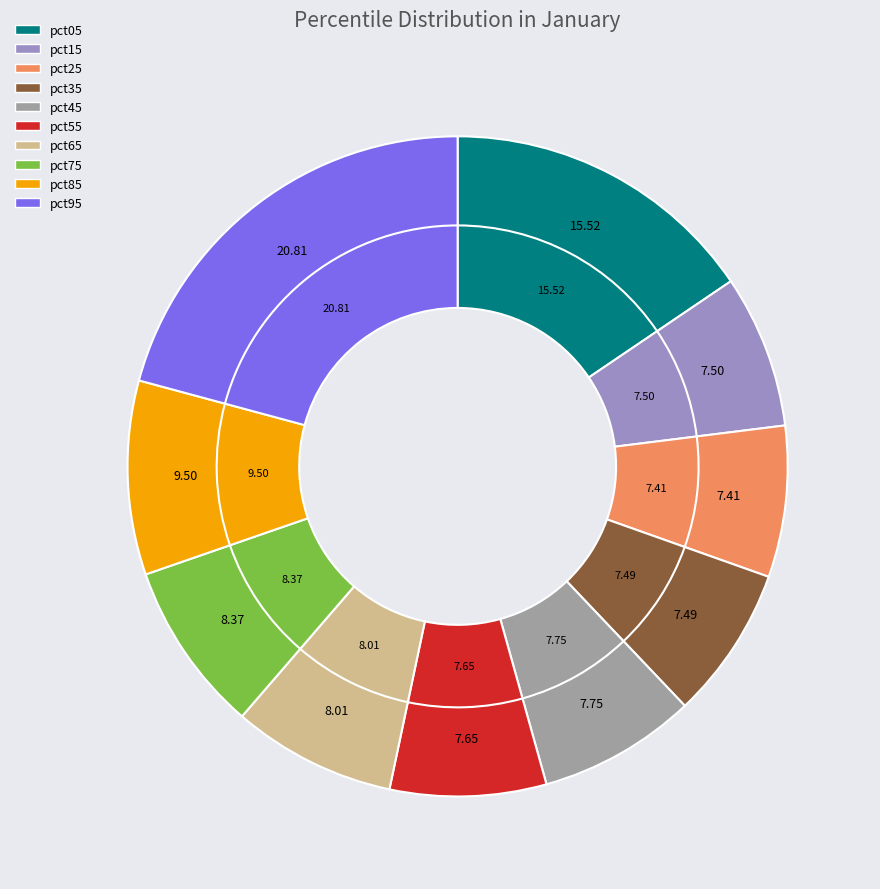

How many slices are in this pie chart?

10